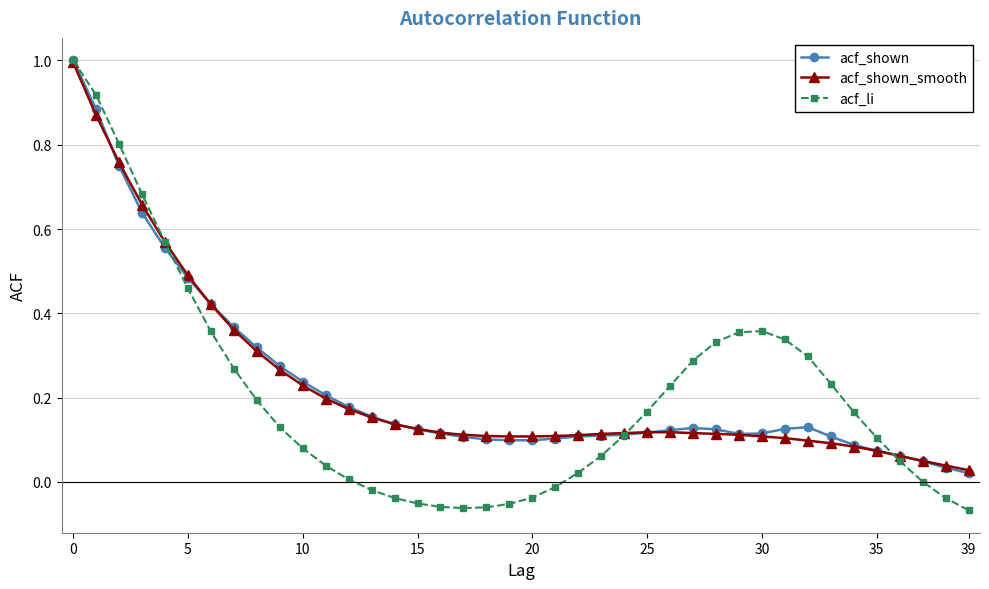

What is the maximum value shown in the chart?

1.0